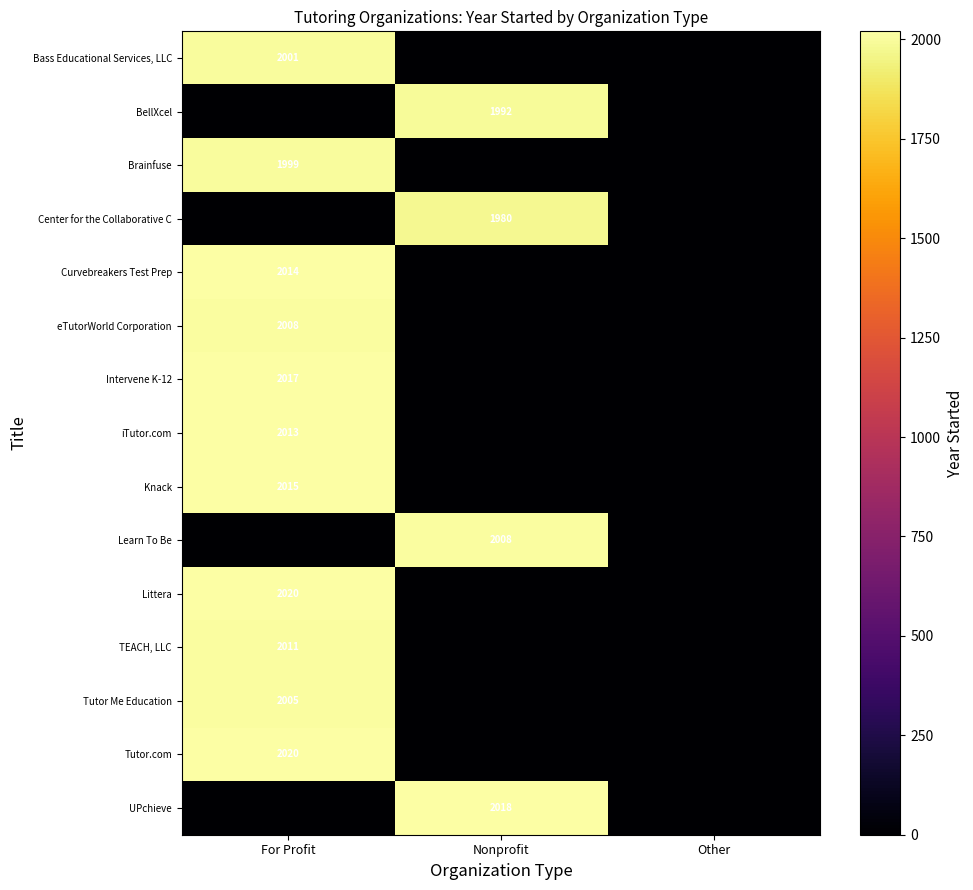

The Learn To Be series shows 2008 at Nonprofit. True or false?

True